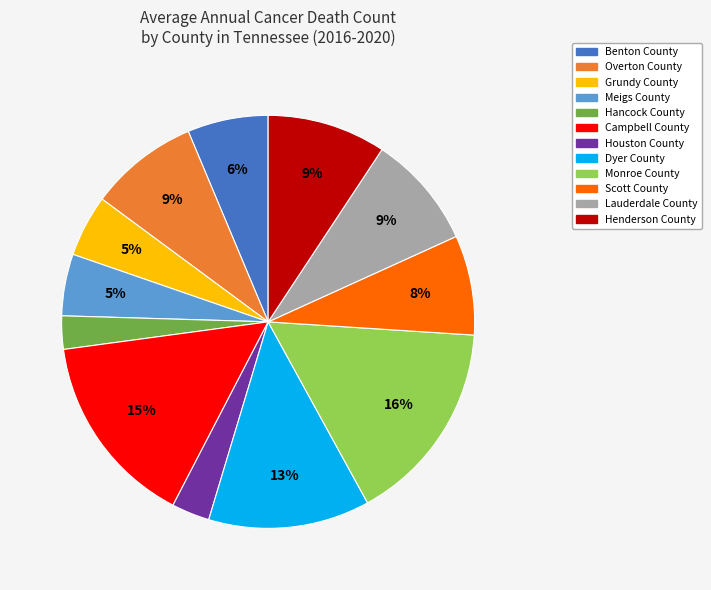

Count the number of slices in the pie.

12